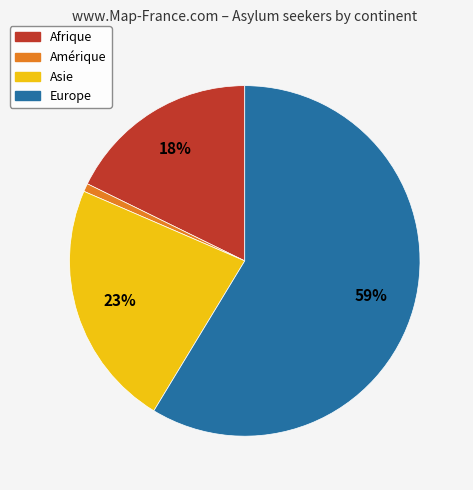

To the nearest percent, what is the average slice percentage?

25%